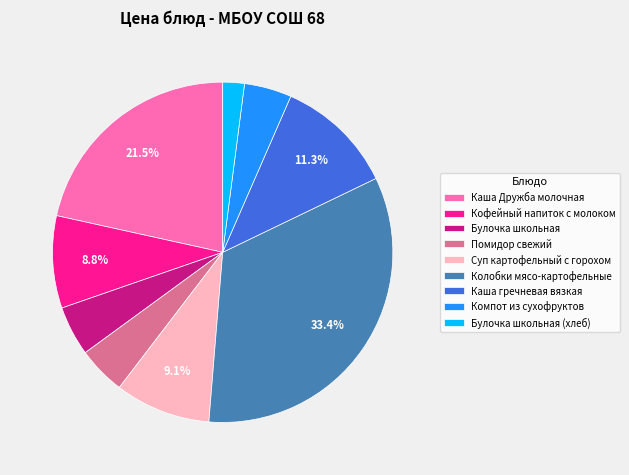

How much of the chart is everything except Каша Дружба молочная?

78.5%